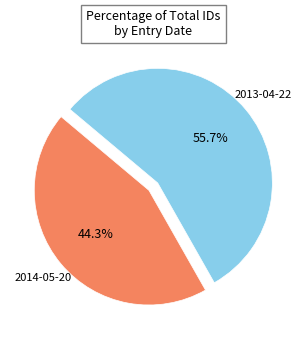

How many slices are in this pie chart?

2